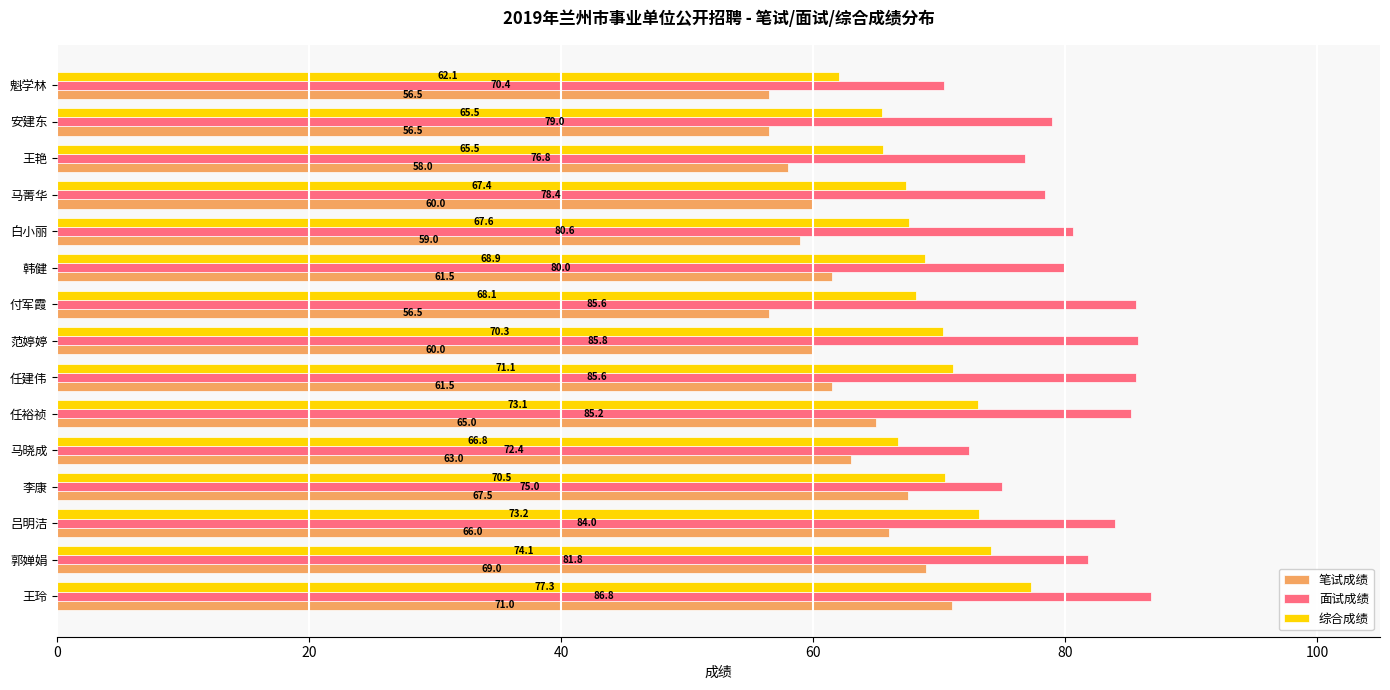

At 韩健, list the series in order from largest to smallest.

面试成绩, 综合成绩, 笔试成绩